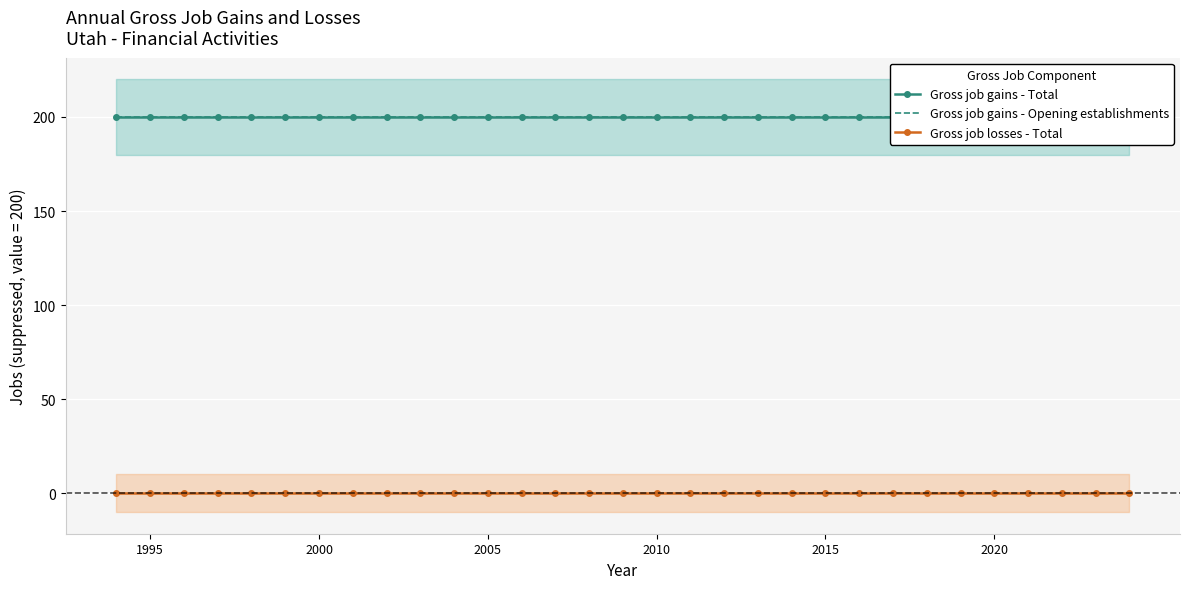

True or false: Gross job losses - Total and Gross job gains - Total cross at least once.

False